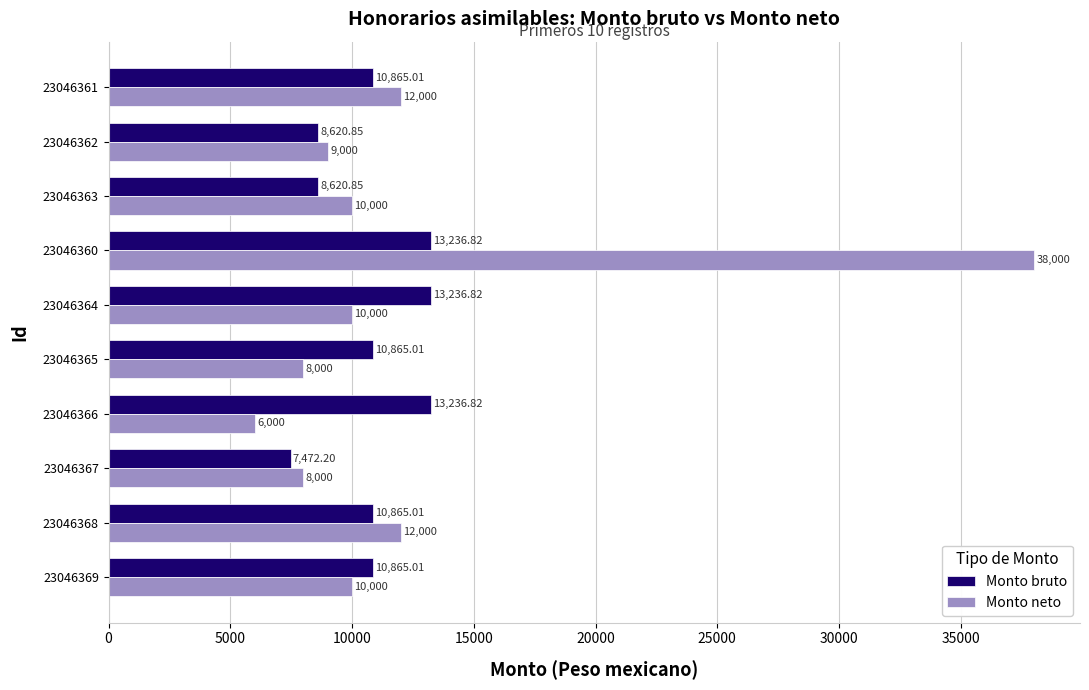

What is the average value of the Monto neto series?

12300.0